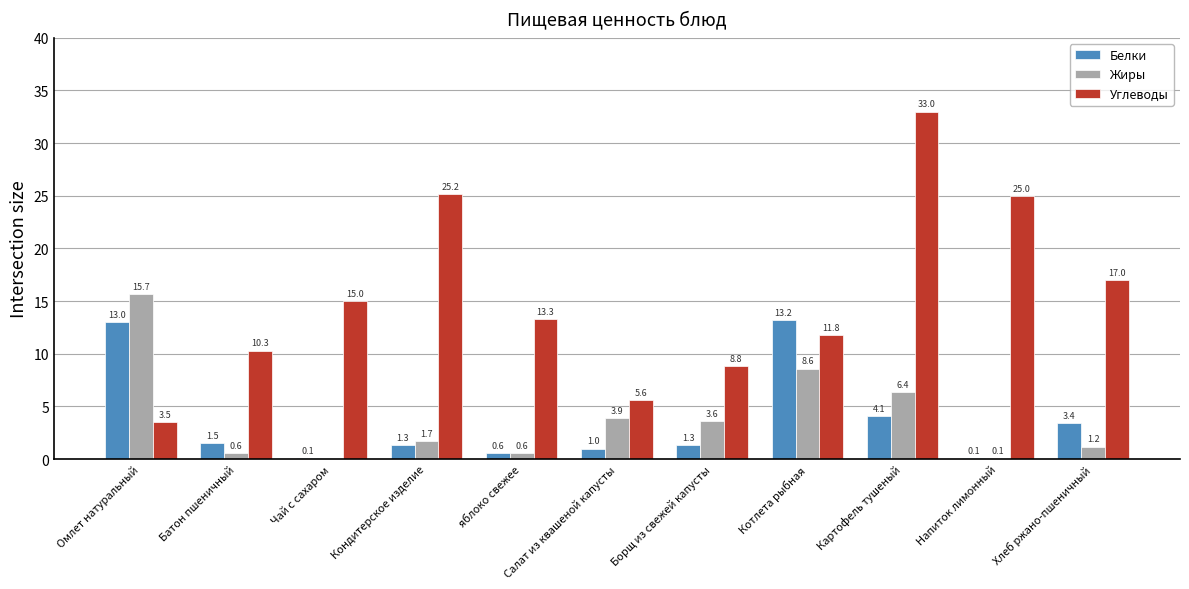

Where is Углеводы nearest to the value 18?

Хлеб ржано-пшеничный